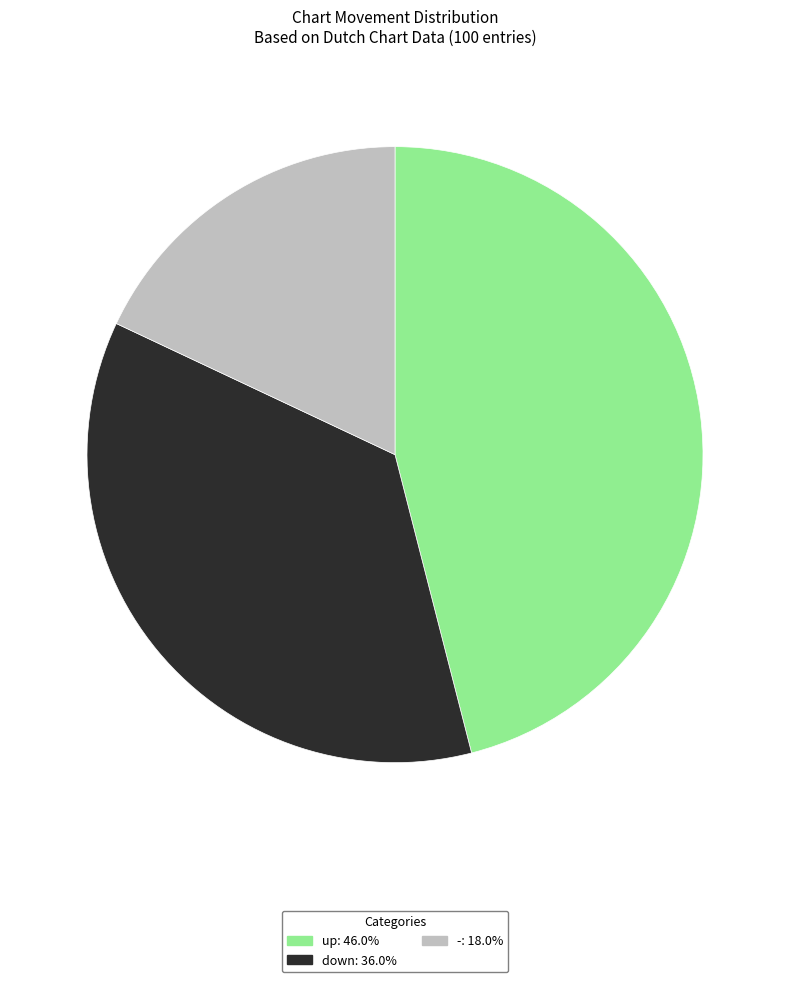

Do down and up together represent more than half of the pie?

Yes